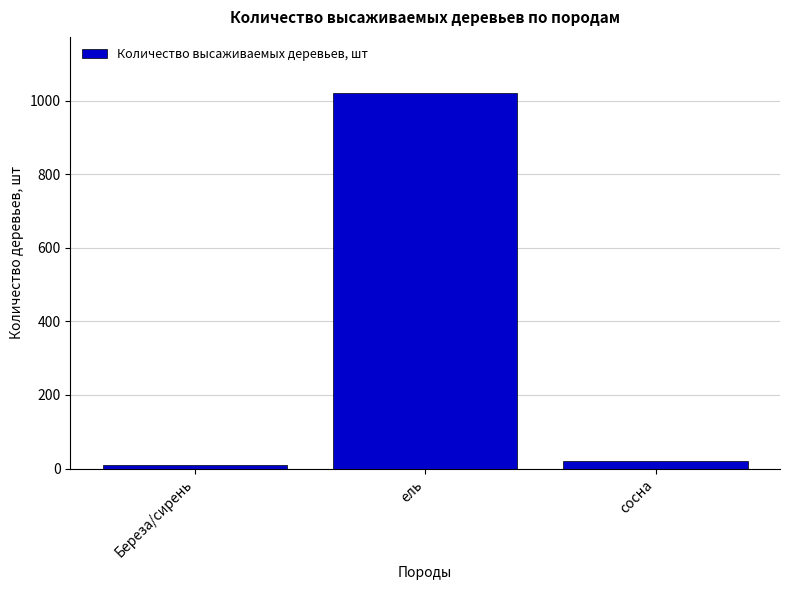

What is the greatest value displayed?

1020